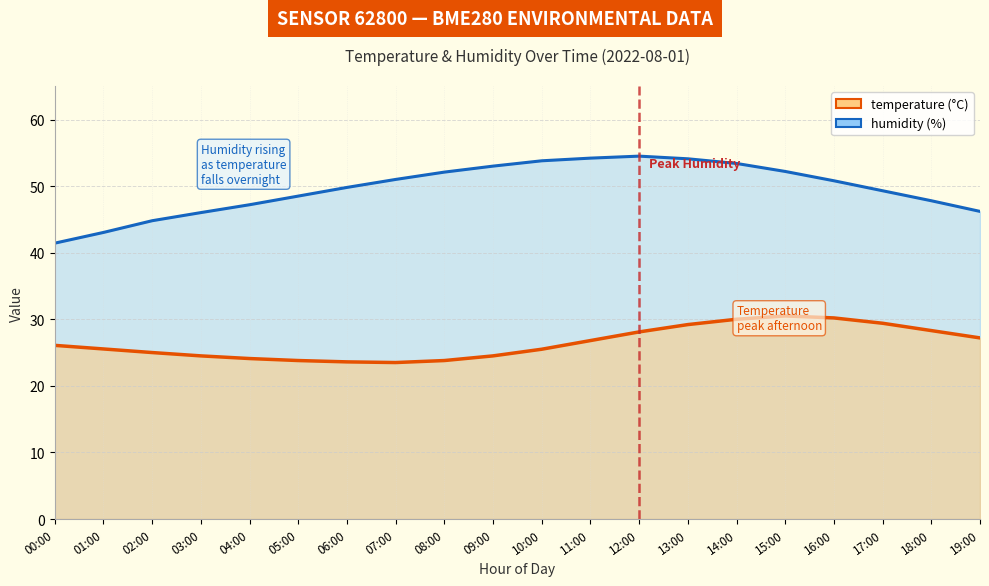

What is the approximate value of temperature at 03:00?

24.5